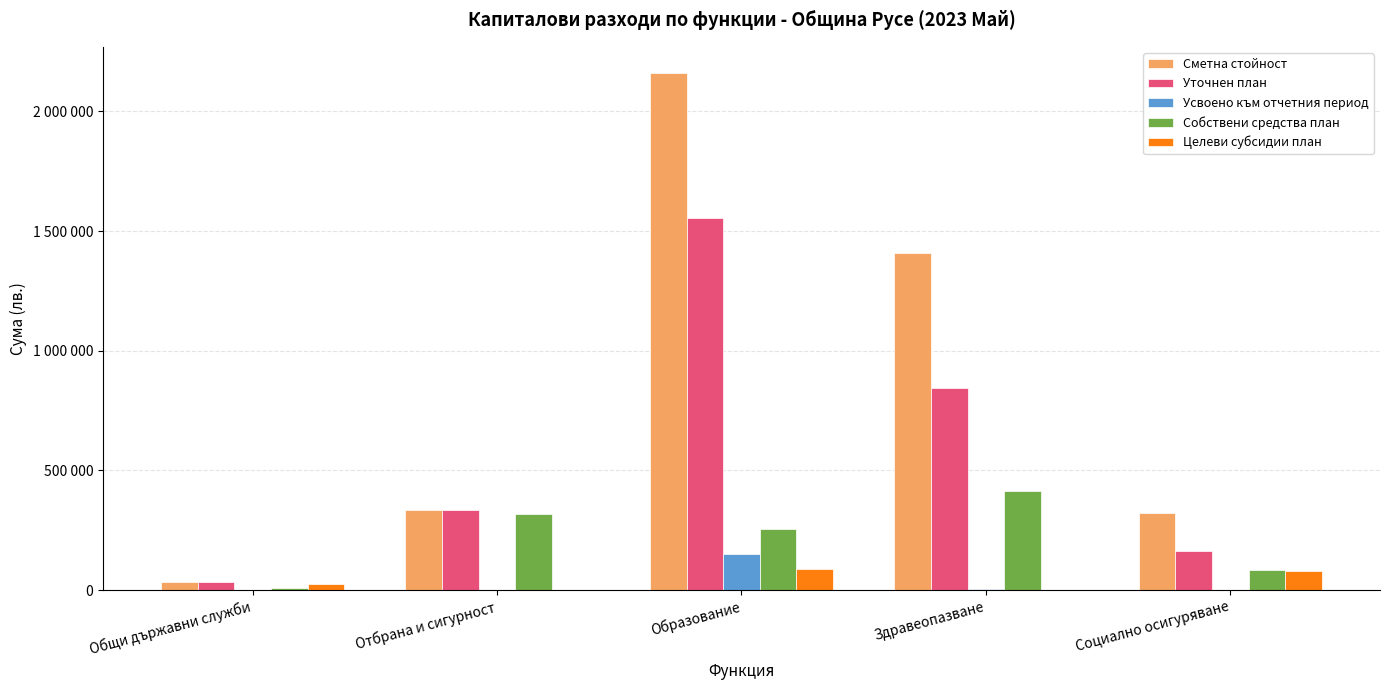

Is it true that Собствени средства план equals 10000 at Общи държавни служби?

True